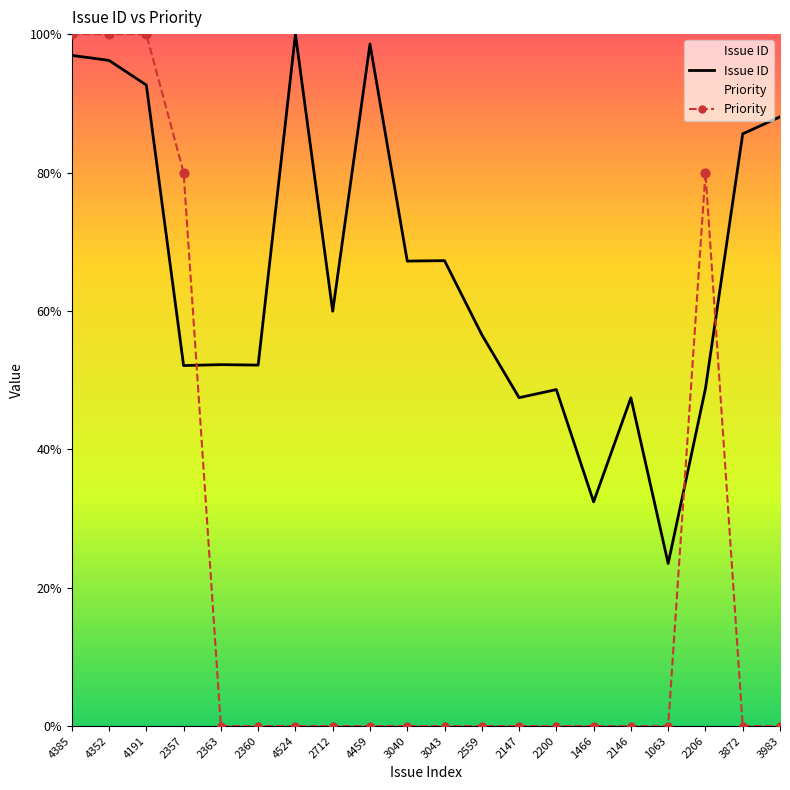

Is the value of Issue ID at 2200 greater than the value of Priority at 2146?

Yes